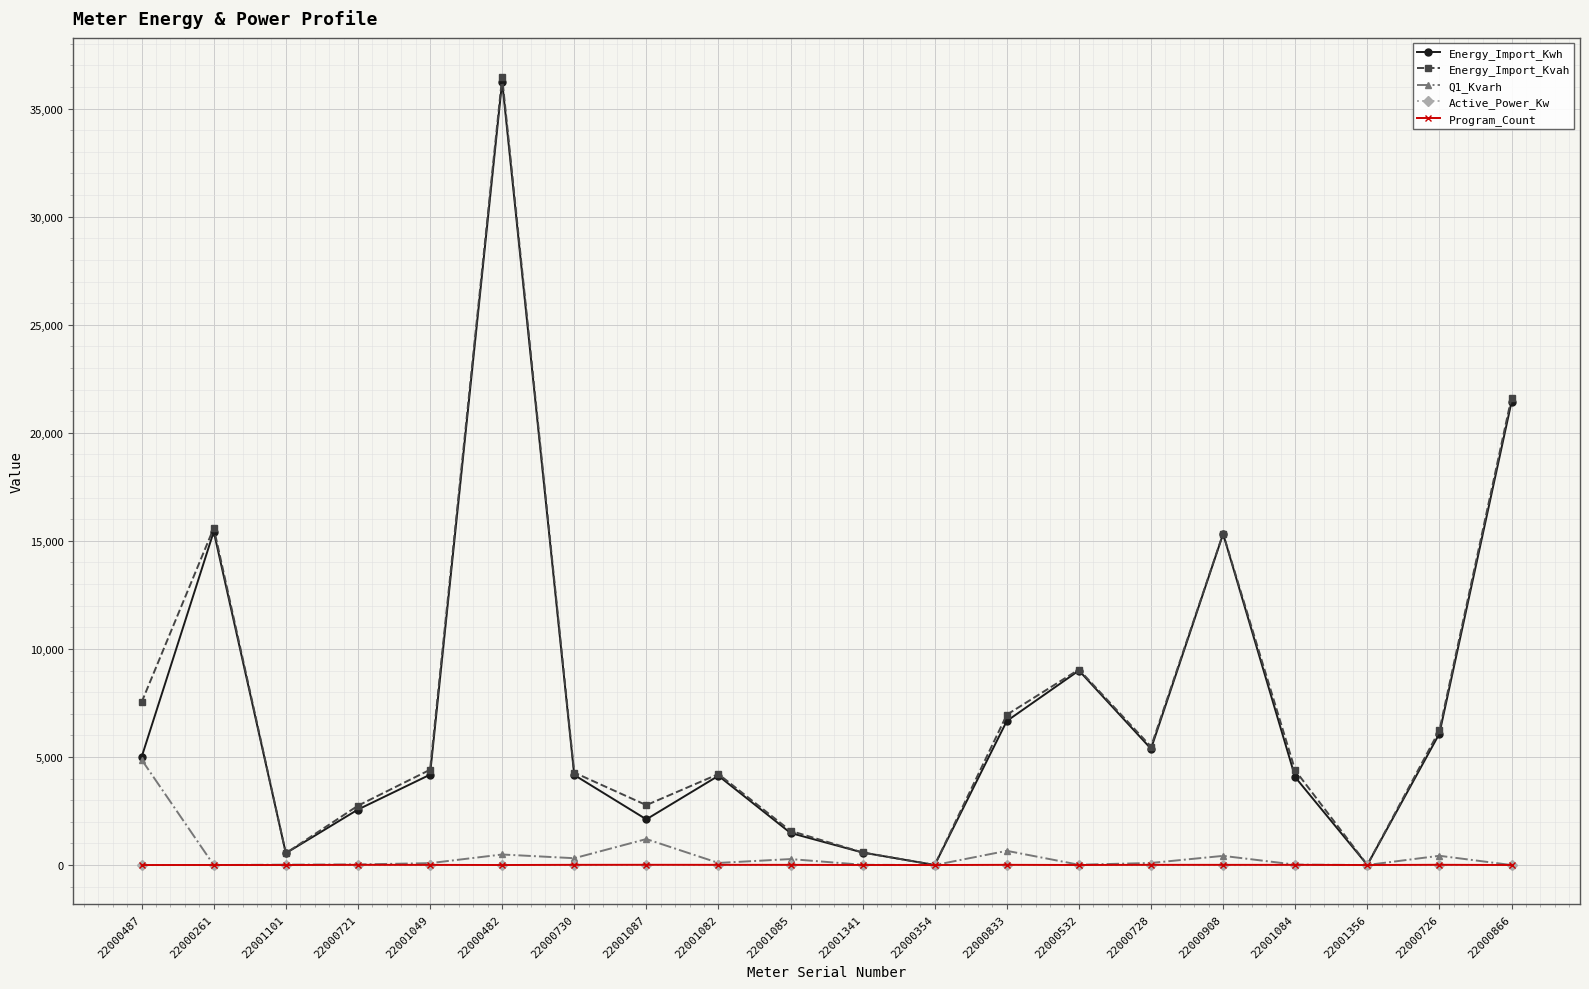

What is the difference between the highest and lowest values at 22001341?

582.7